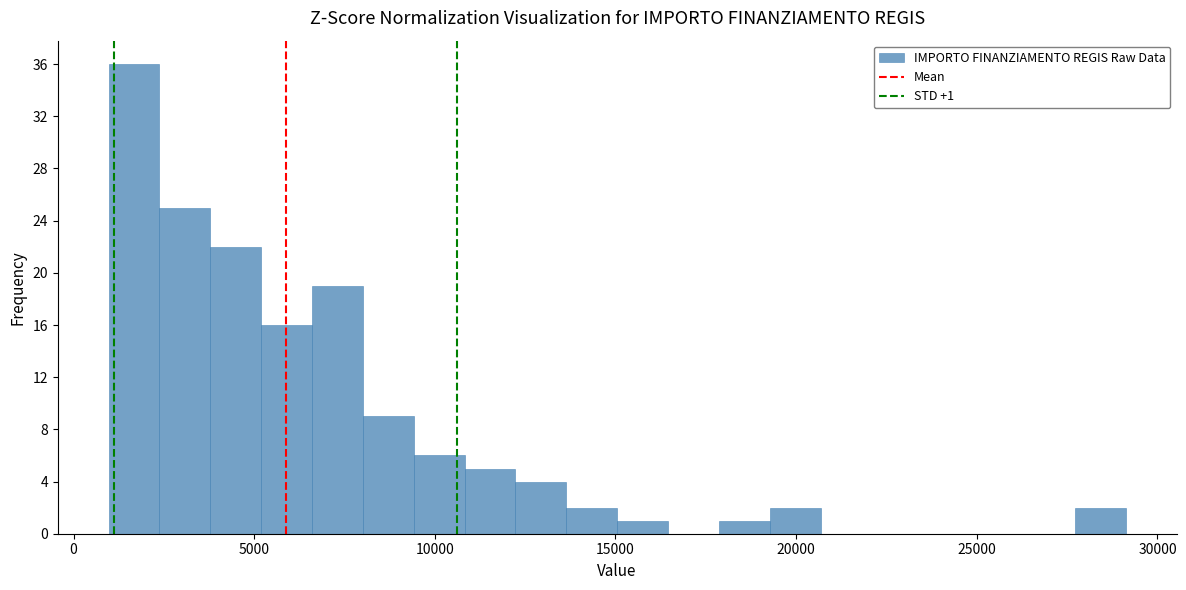

Around what value on the x-axis is the tallest bar? Give the approximate position of its centre, as read against the axis.

1500